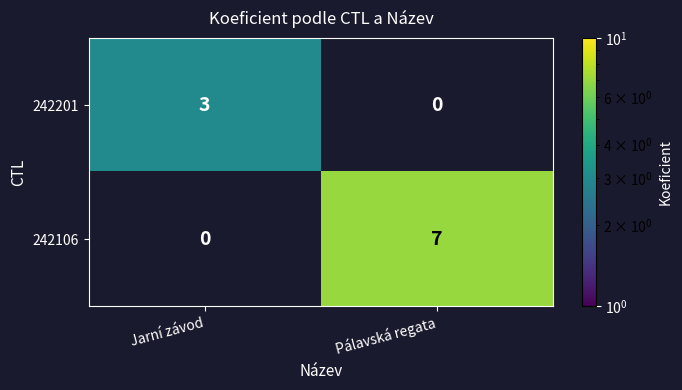

Which category has the highest value across all series?

Pálavská regata